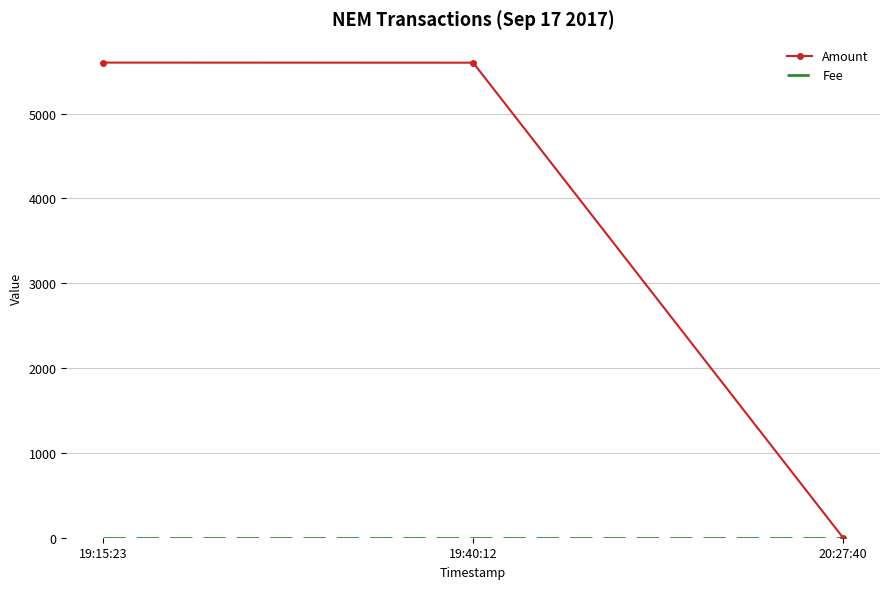

At which label does Amount reach its minimum?

20:27:40